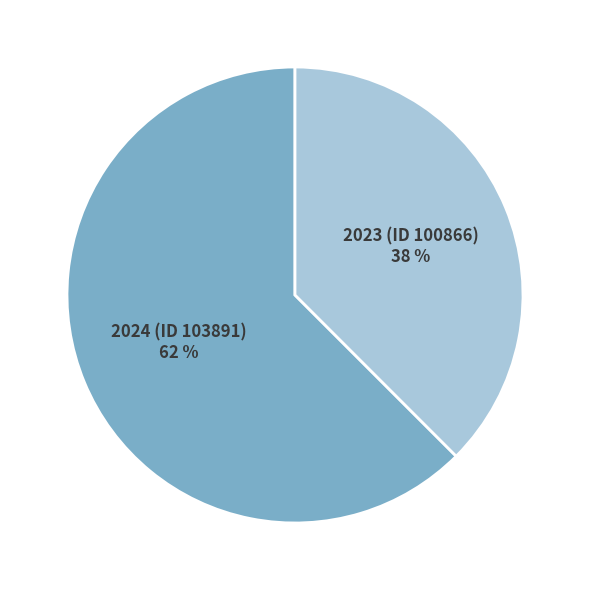

Is there a majority slice in this chart?

Yes